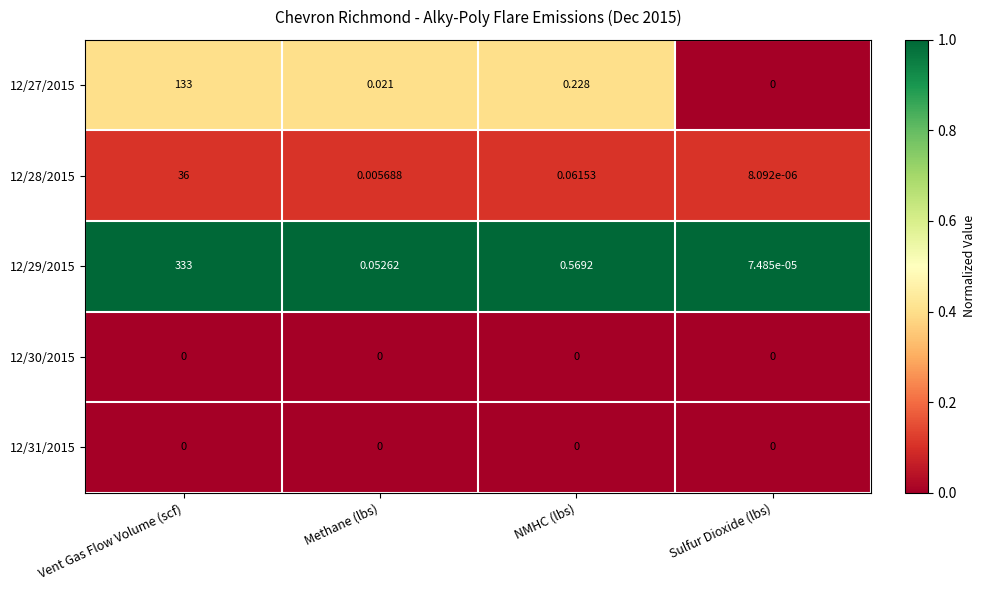

Which series has the largest total across all categories?

12/29/2015